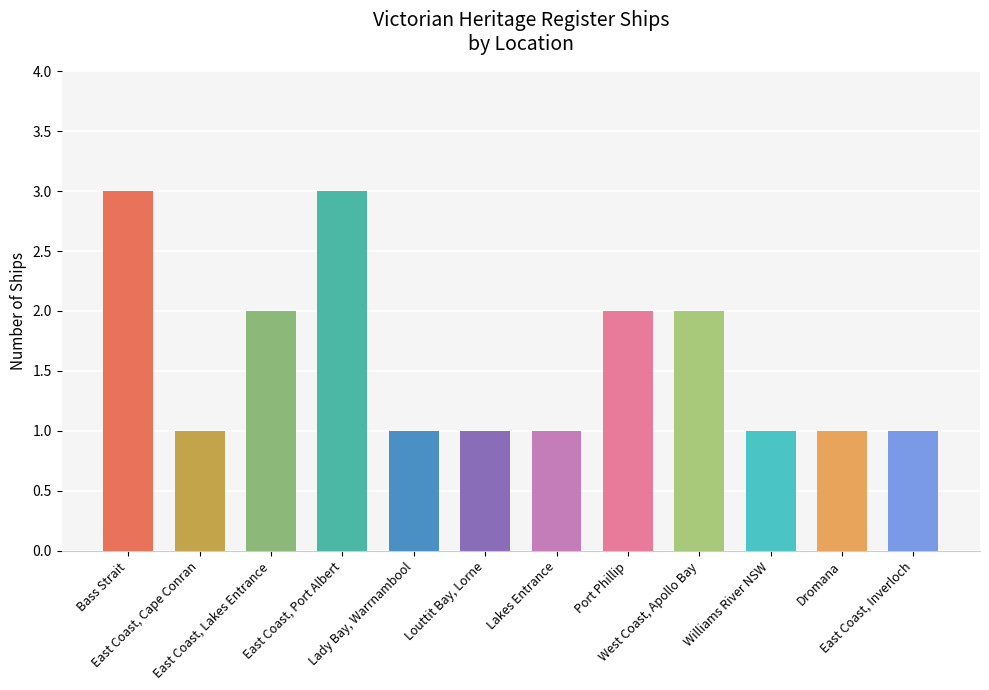

What is the label of the 9th bar from the left?

West Coast, Apollo Bay